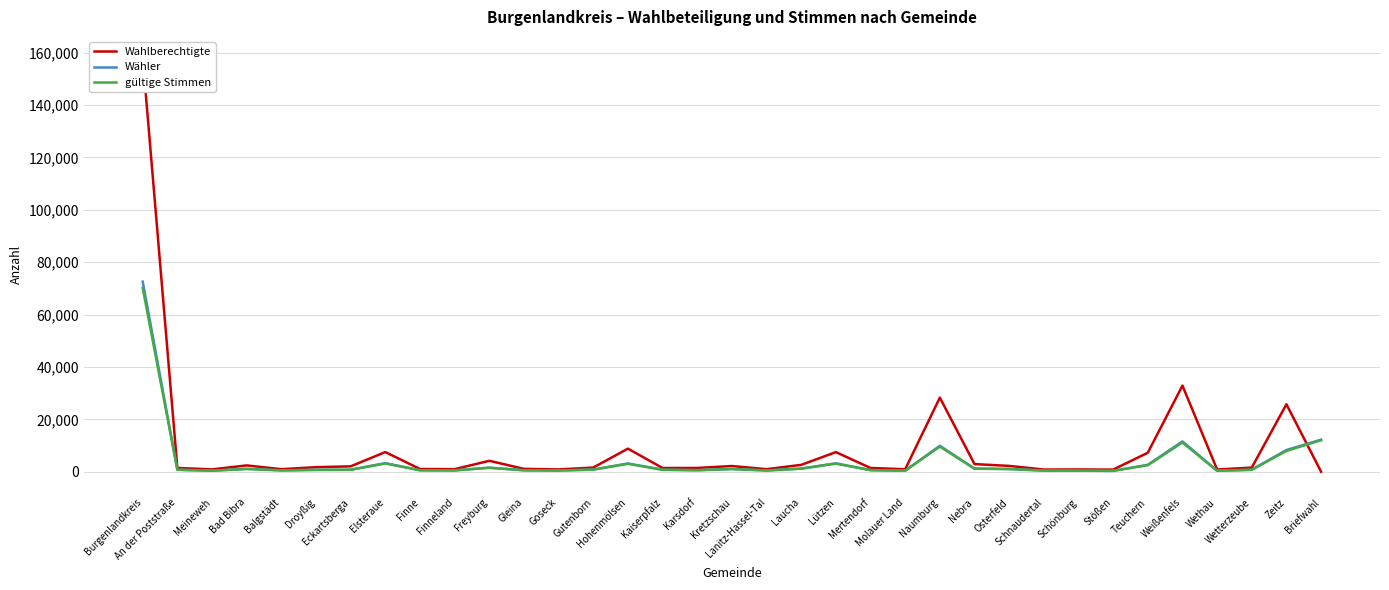

Between Schnaudertal and Briefwahl, which series saw the biggest shift?

Wähler